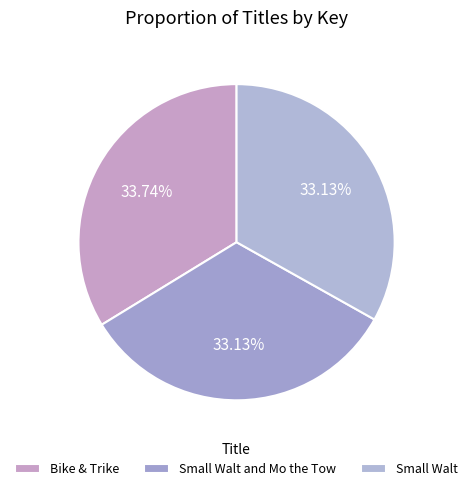

What portion of the pie excludes Bike & Trike?

66.3%